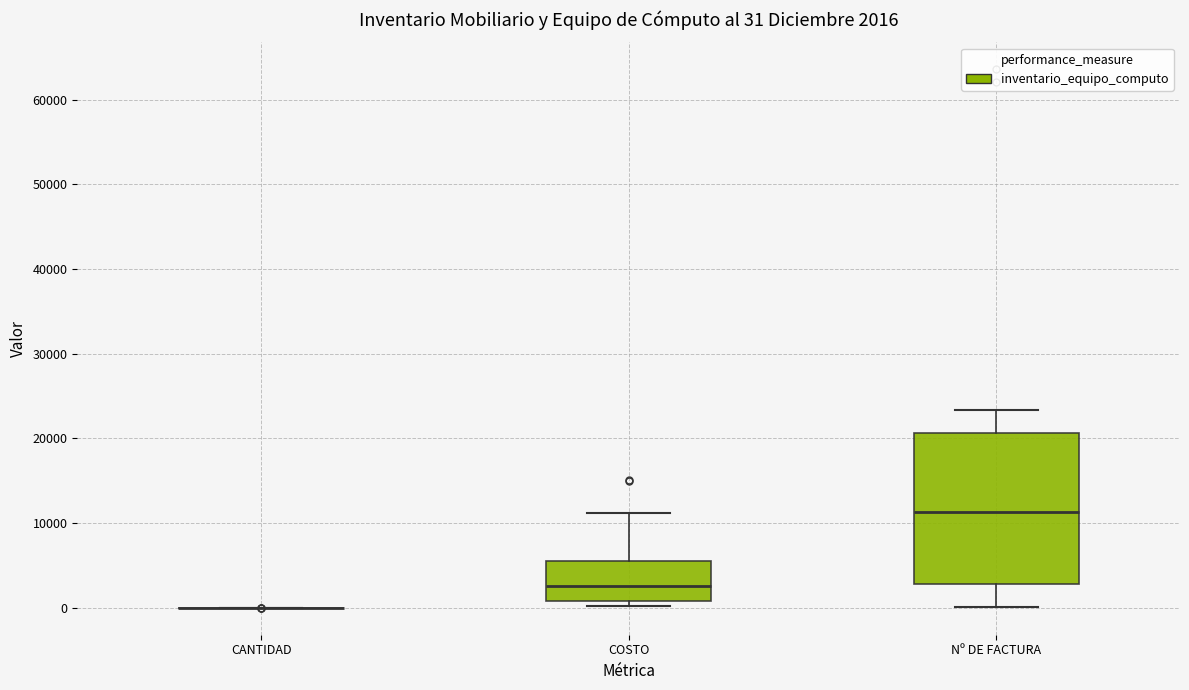

Comparing the boxes themselves (not the whiskers), which one is the tallest?

Nº DE FACTURA